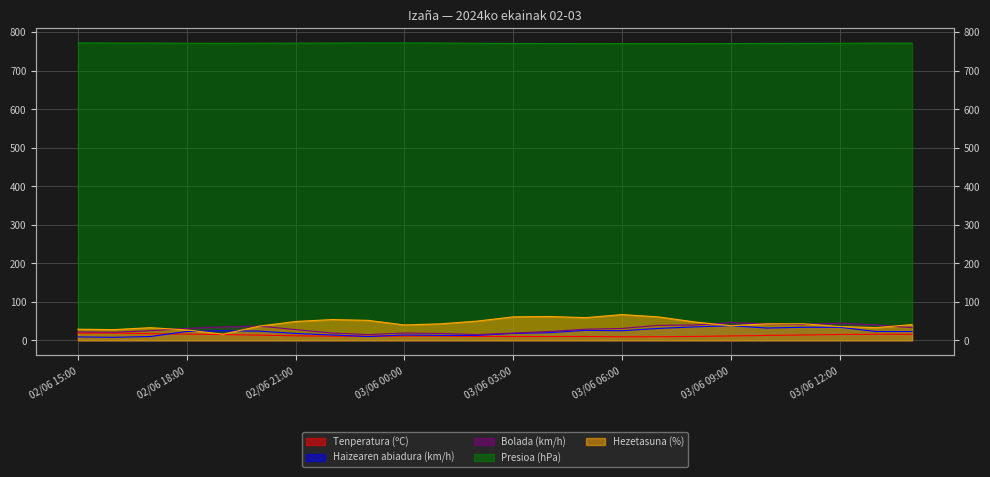

What is the difference between the maximum and minimum values in the Bolada (km/h) series?

31.0